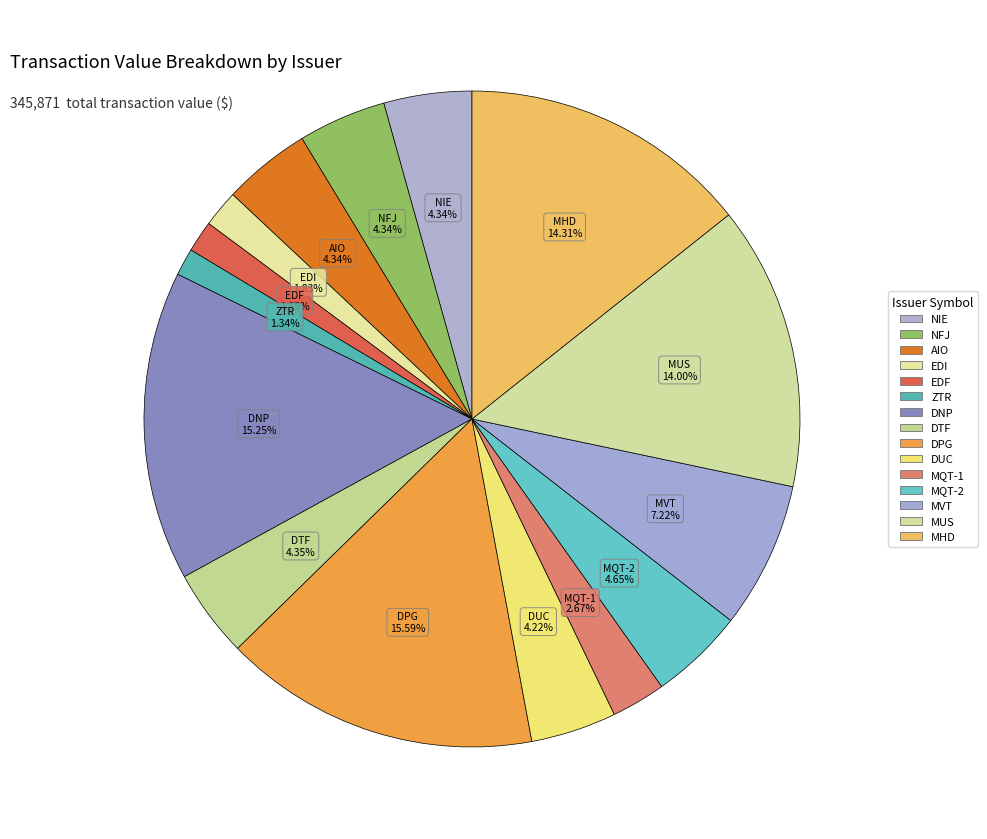

How many slices are in this pie chart?

15